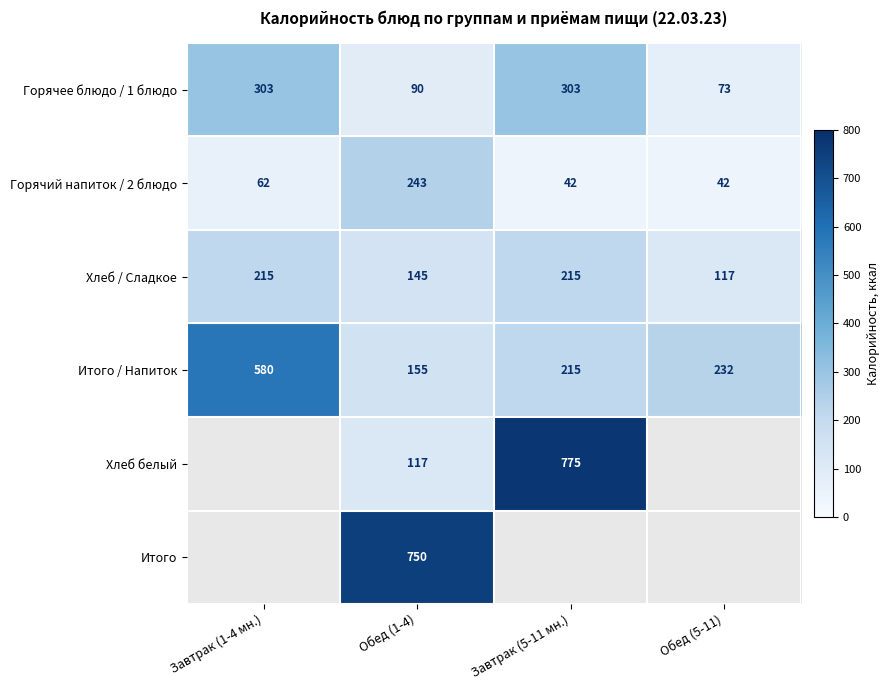

What is the spread (max minus min) of values at Обед (5-11)?

190.0